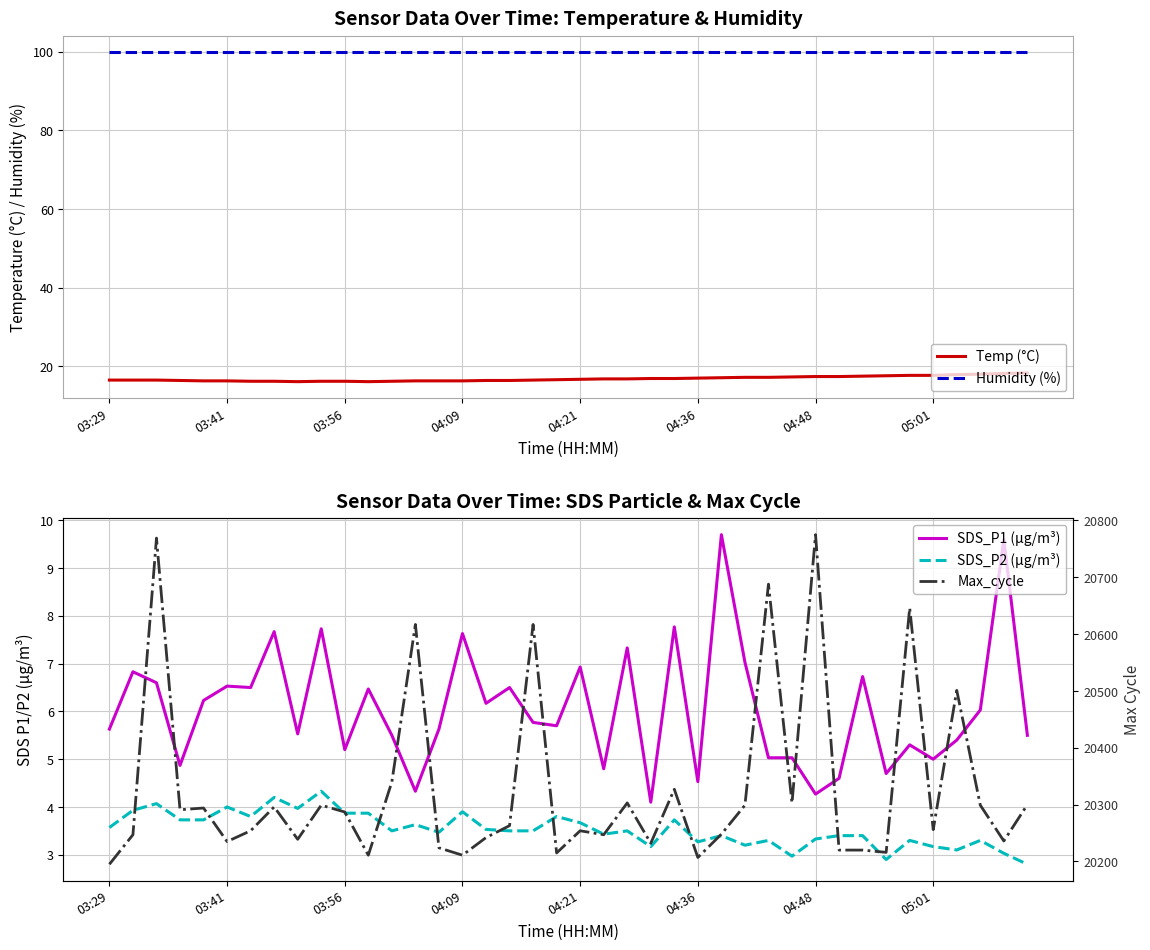

Is it true that Temp (°C) equals 3.8 at 27?

False